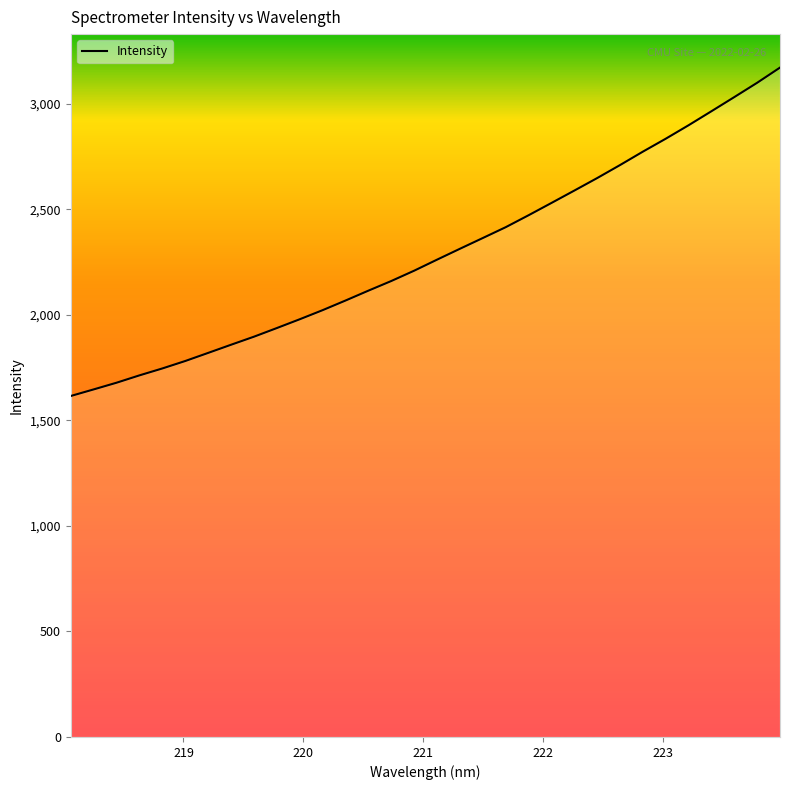

What is the difference between the second highest and minimum values?

1483.6